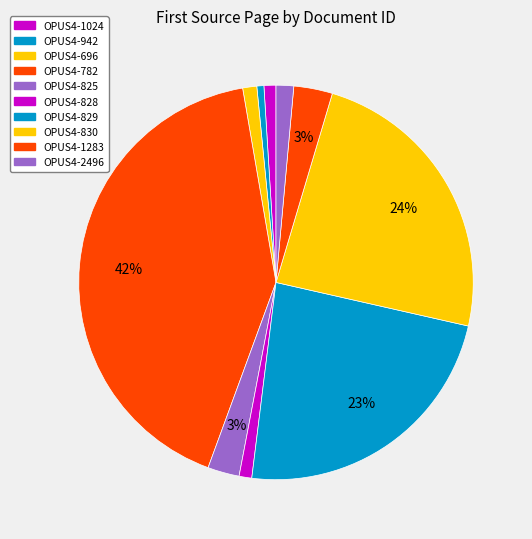

How many slices are in this pie chart?

10